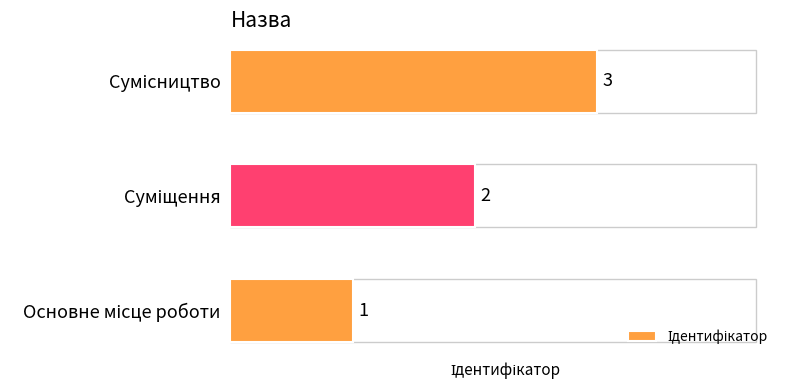

How many values are between 1 and 3?

3